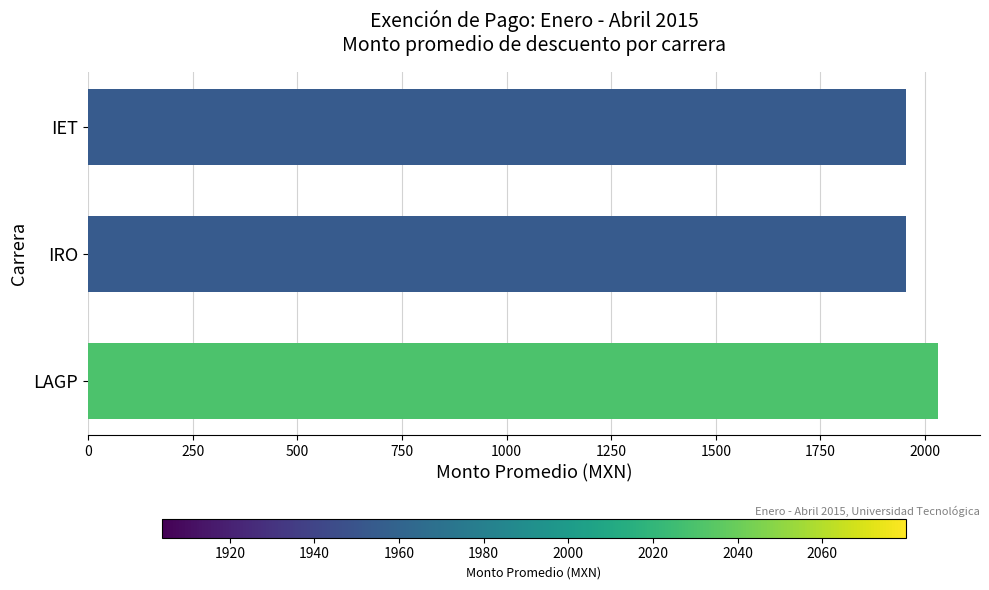

What is the minimum value shown in the chart?

1953.9